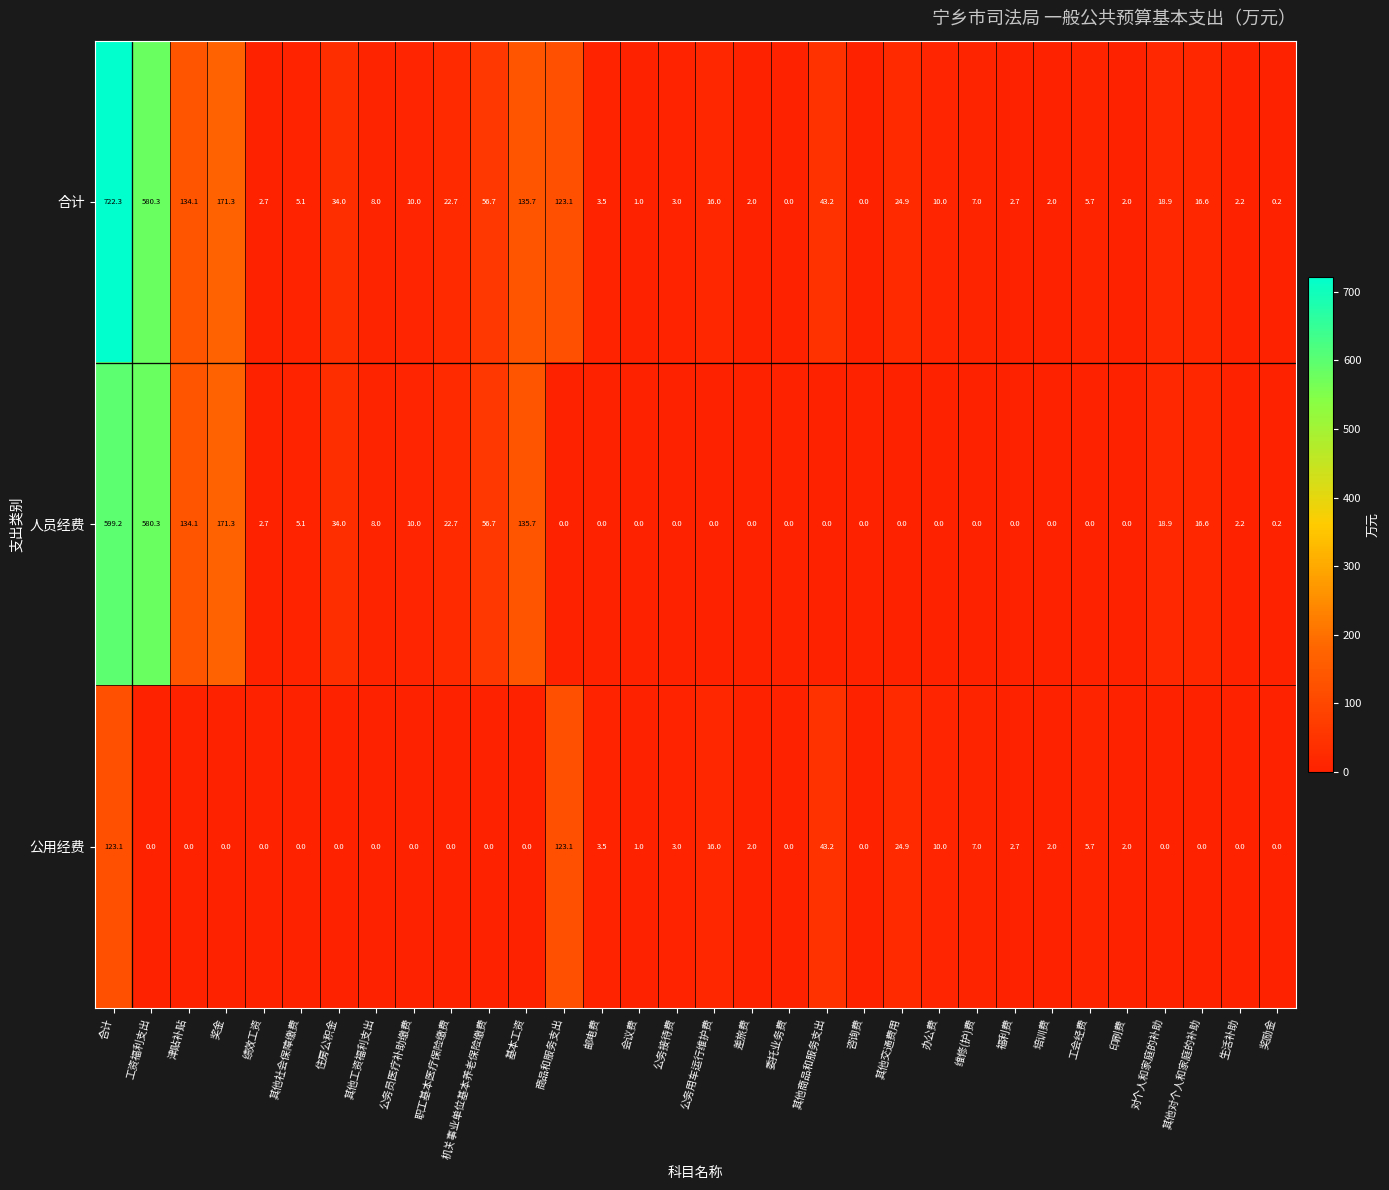

What is the difference between the maximum and second lowest values in the 合计 series?

722.3